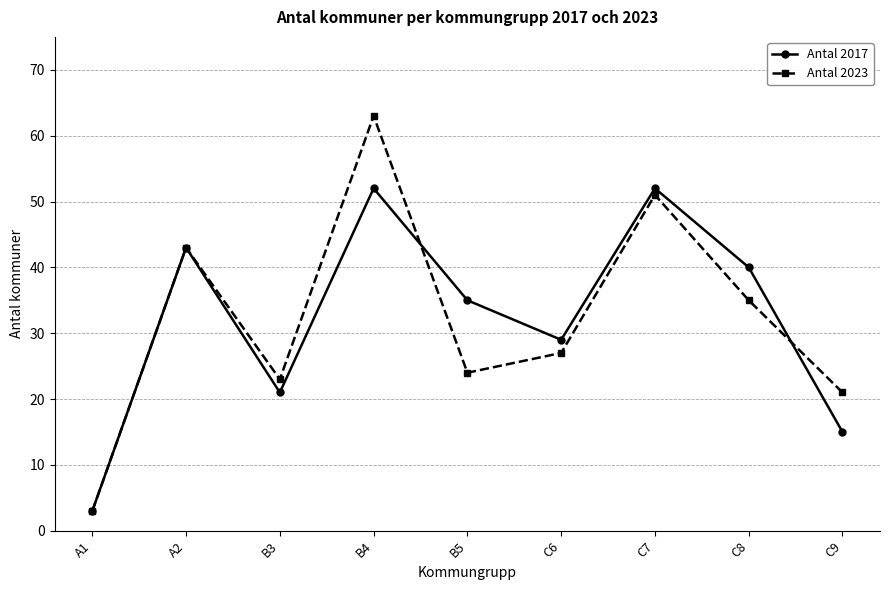

What is the label of the 3rd point from the right?

C7